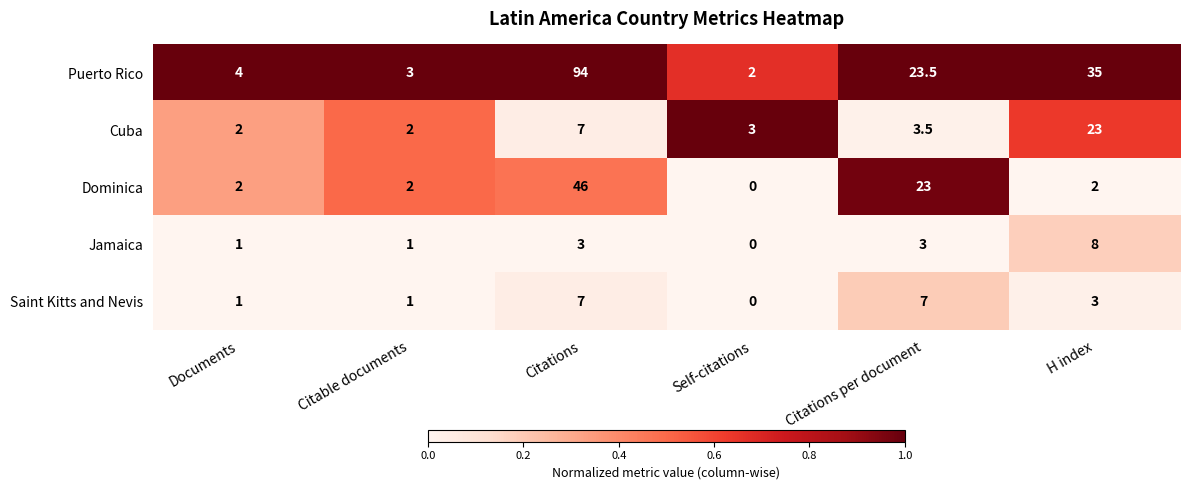

Rank the series at H index from highest to lowest value.

Puerto Rico, Cuba, Jamaica, Saint Kitts and Nevis, Dominica